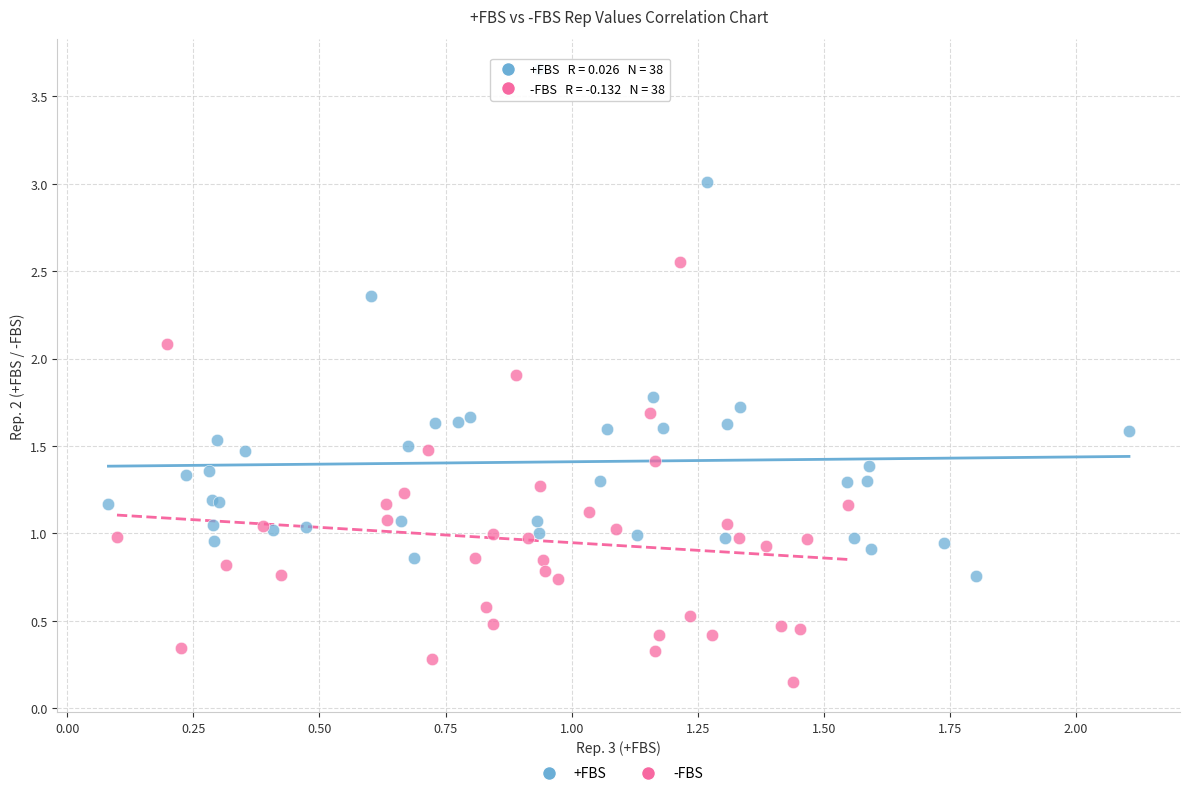

Which series has the widest spread of Y values?

+FBS